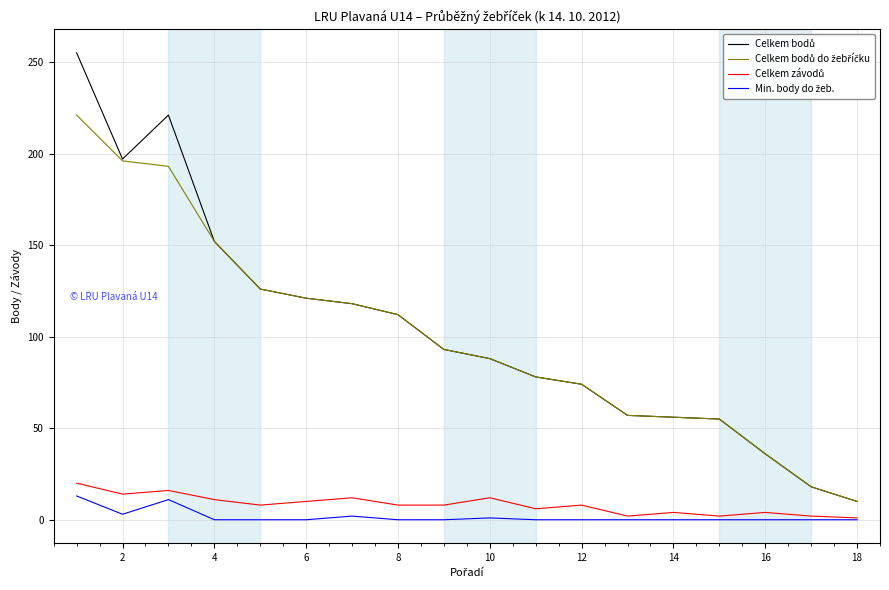

True or false: Celkem bodů and Min. body do žeb. cross at least once.

False